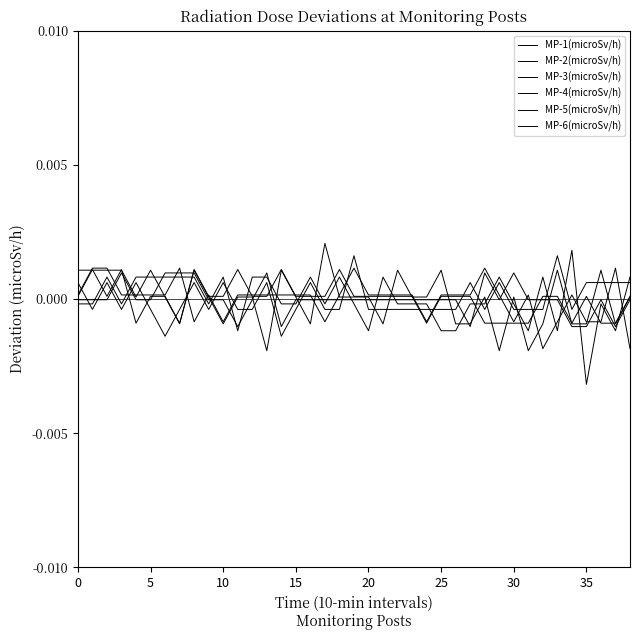

Where do MP-1(microSv/h) and MP-2(microSv/h) first cross each other?

0 and 5